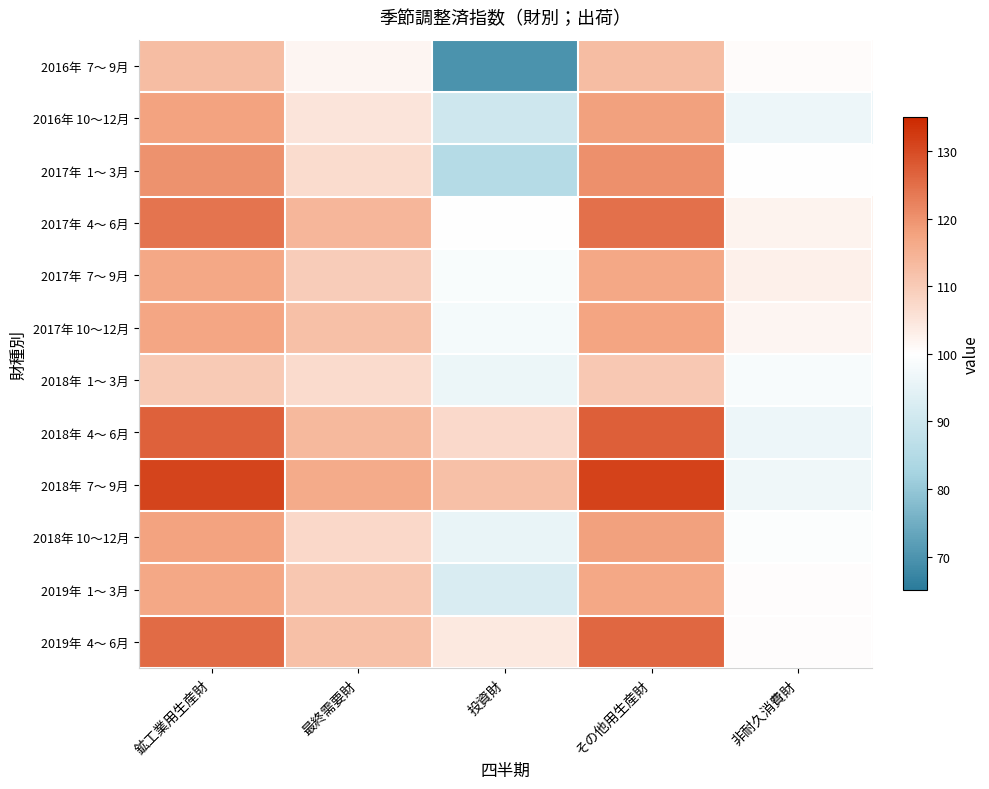

At 最終需要財, list the series in order from smallest to largest.

2016年 7～ 9月, 2016年 10～12月, 2017年 1～ 3月, 2018年 1～ 3月, 2018年 10～12月, 2017年 7～ 9月, 2019年 1～ 3月, 2017年 10～12月, 2019年 4～ 6月, 2018年 4～ 6月, 2017年 4～ 6月, 2018年 7～ 9月